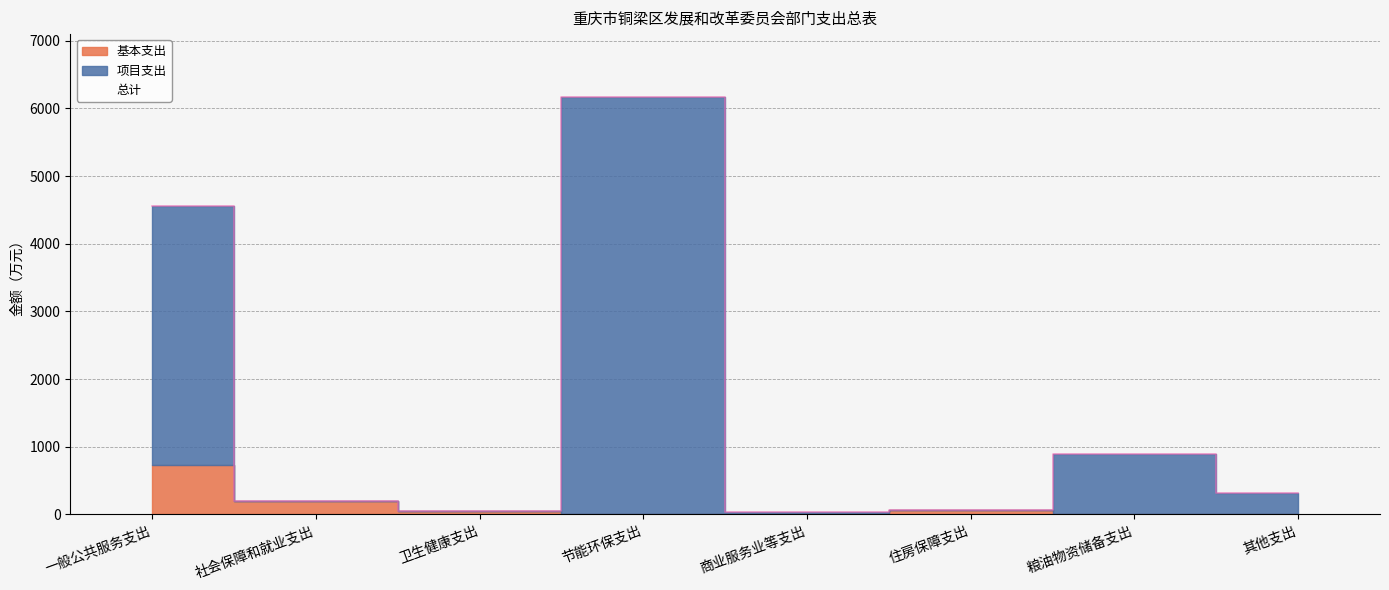

Reading right to left, extract all data points from this chart.

总计: 其他支出=322.0	粮油物资储备支出=900.0	住房保障支出=59.2	商业服务业等支出=32.0	节能环保支出=6172.0	卫生健康支出=44.4	社会保障和就业支出=205.5	一般公共服务支出=4553.8
基本支出: 其他支出=0.0	粮油物资储备支出=0.0	住房保障支出=59.2	商业服务业等支出=0.0	节能环保支出=0.0	卫生健康支出=44.4	社会保障和就业支出=205.5	一般公共服务支出=729.1
项目支出: 其他支出=322.0	粮油物资储备支出=900.0	住房保障支出=0.0	商业服务业等支出=32.0	节能环保支出=6172.0	卫生健康支出=0.0	社会保障和就业支出=0.0	一般公共服务支出=3824.8